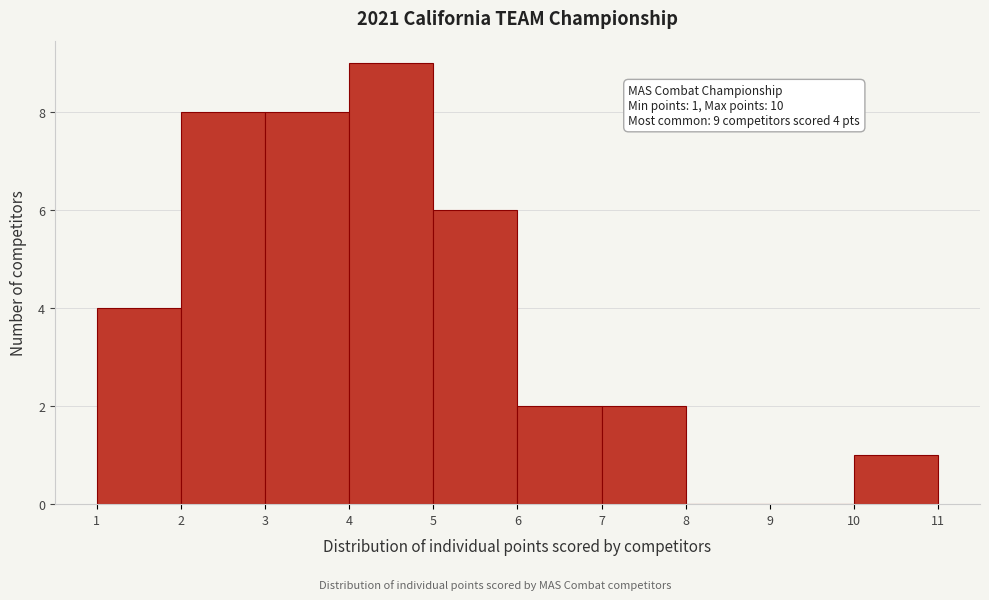

Which range on the x-axis has the tallest bar?

4 to 5